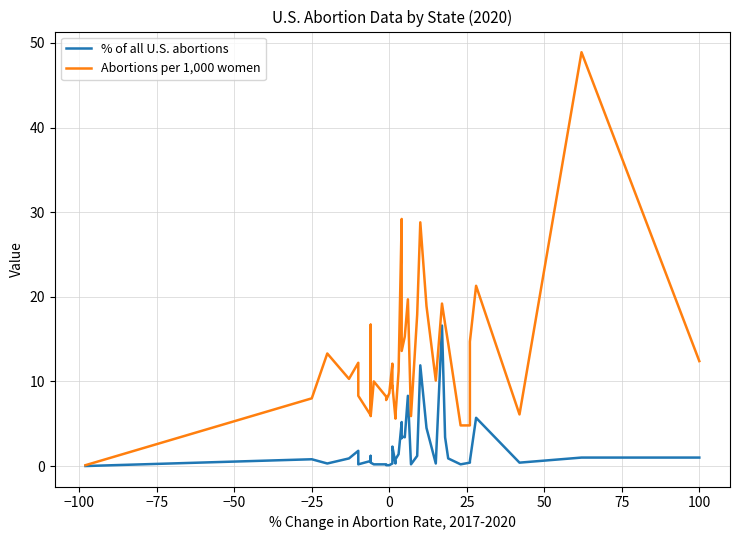

True or false: Abortions per 1,000 women and % of all U.S. abortions cross at least once.

False